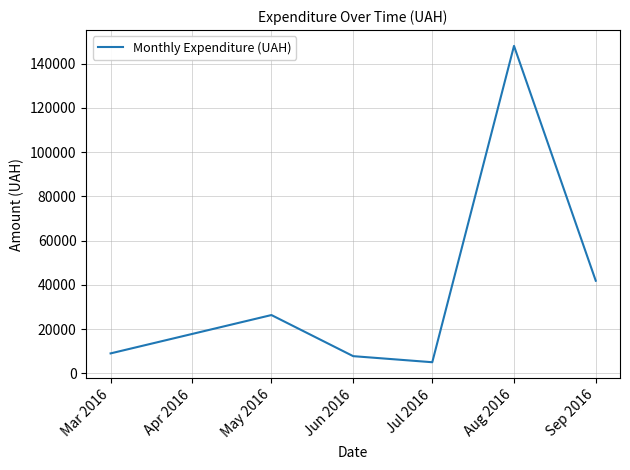

Which has a higher value, Sep 2016 or Jun 2016?

Sep 2016